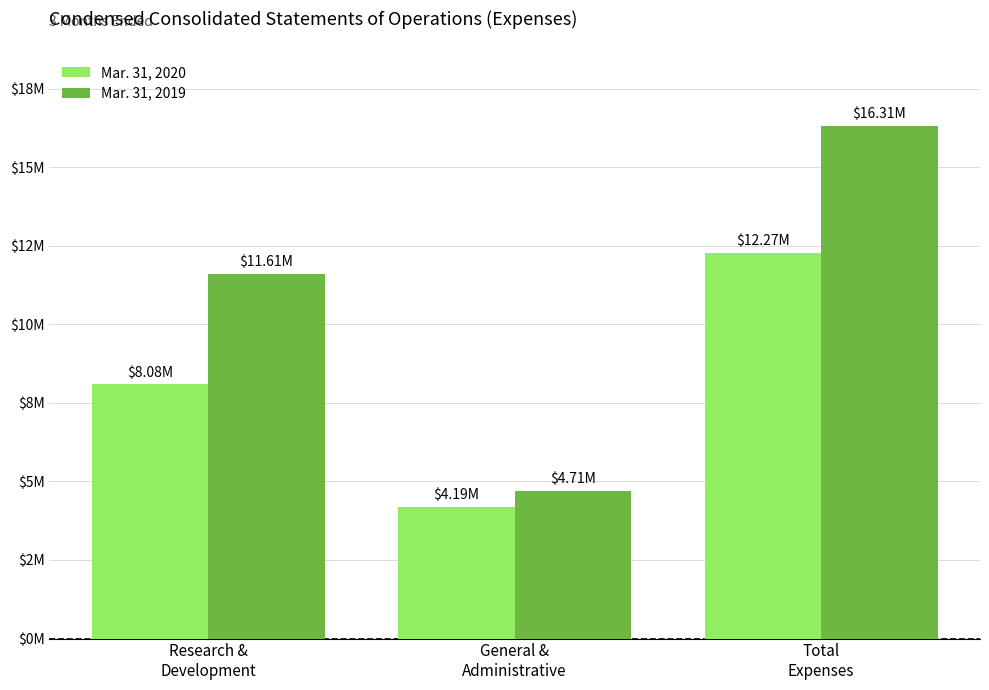

The Mar. 31, 2020 series shows 4189068 at General &
Administrative. True or false?

True